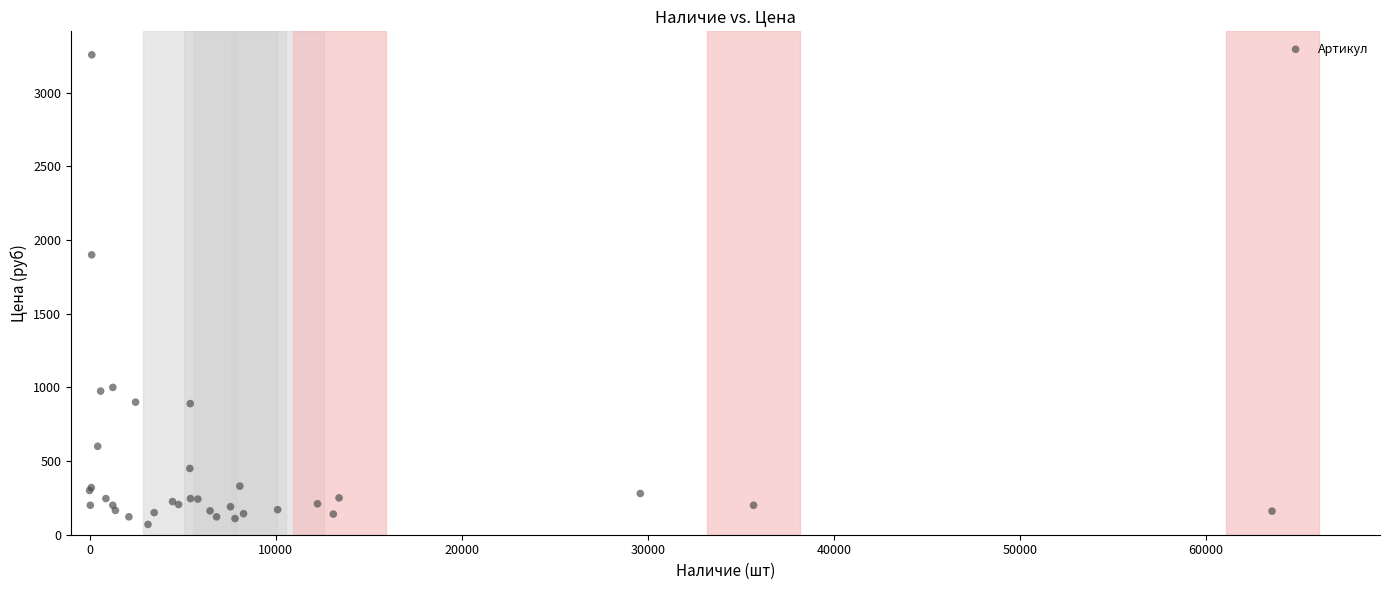

What Y value in the scatter plot is closest to 1663?

1900.0